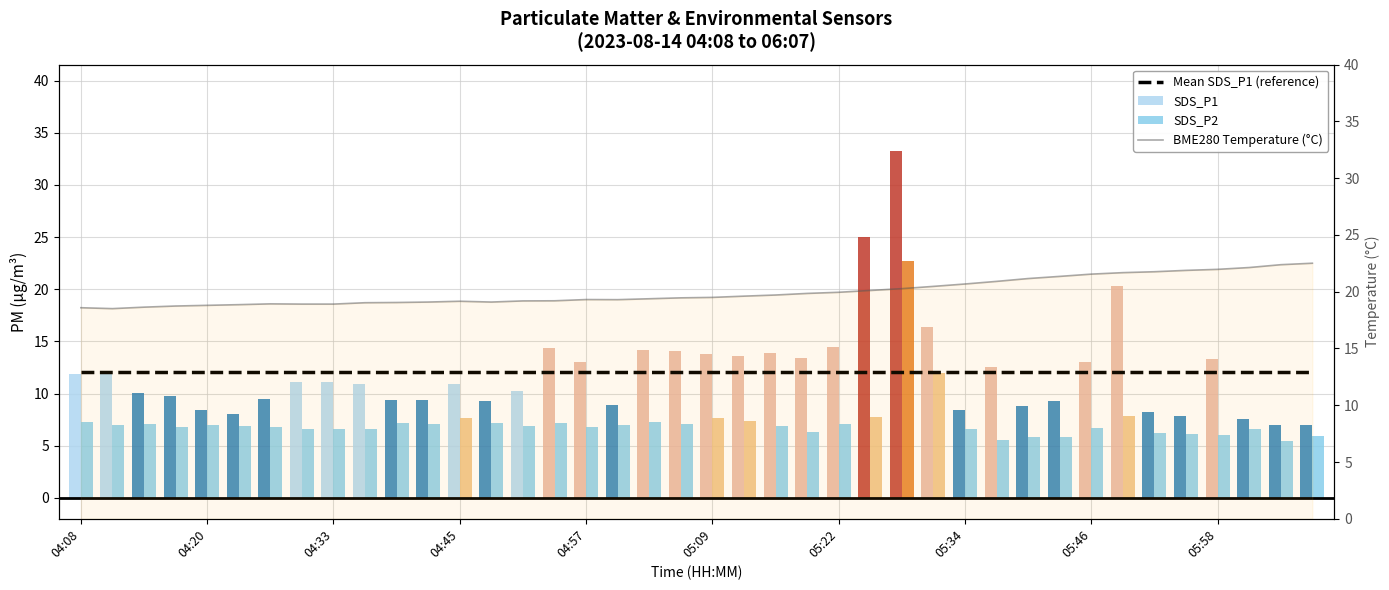

Is it true that Mean SDS_P1 (reference) equals 3.3 at 05:58?

False